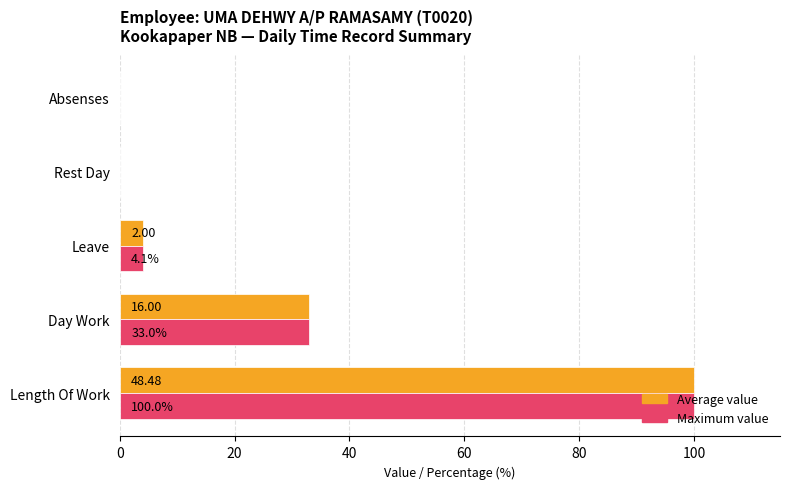

What is the sum of all Maximum value values?

137.1